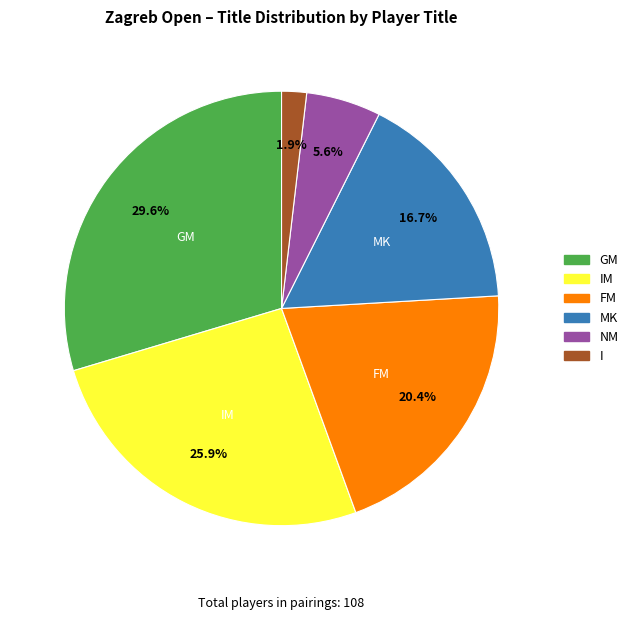

To the nearest percent, what is the difference between the largest and smallest slice percentages?

28%